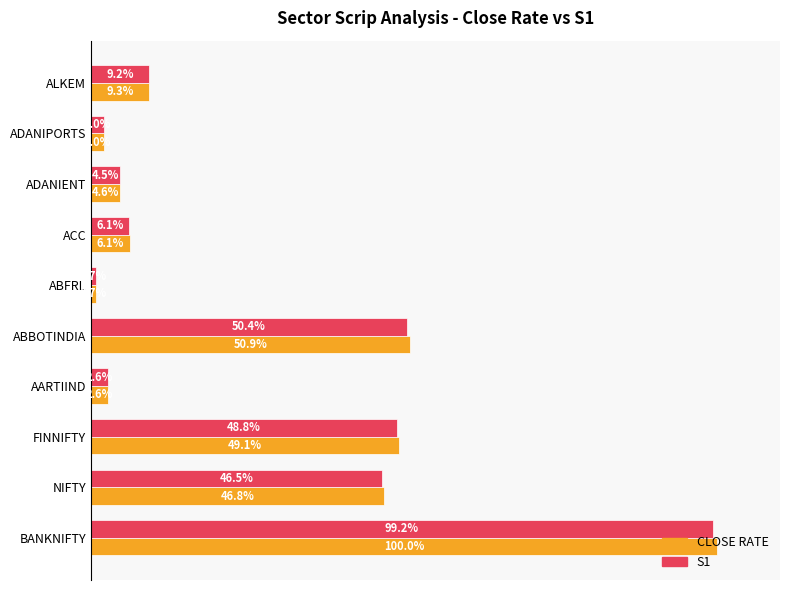

Which series has the largest total across all categories?

CLOSE RATE